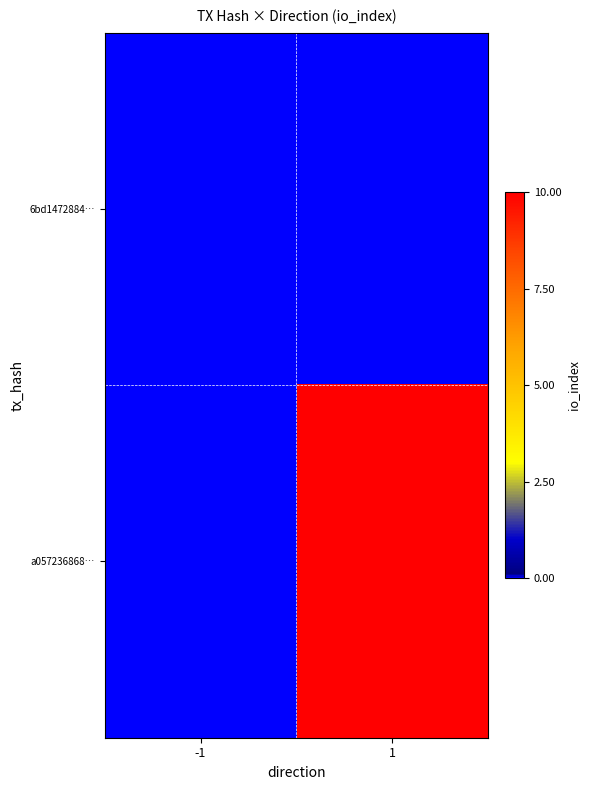

Reading left to right, what are all the values shown in this chart?

6bd1472884…: -1=0	1=0
a057236868…: -1=0	1=10